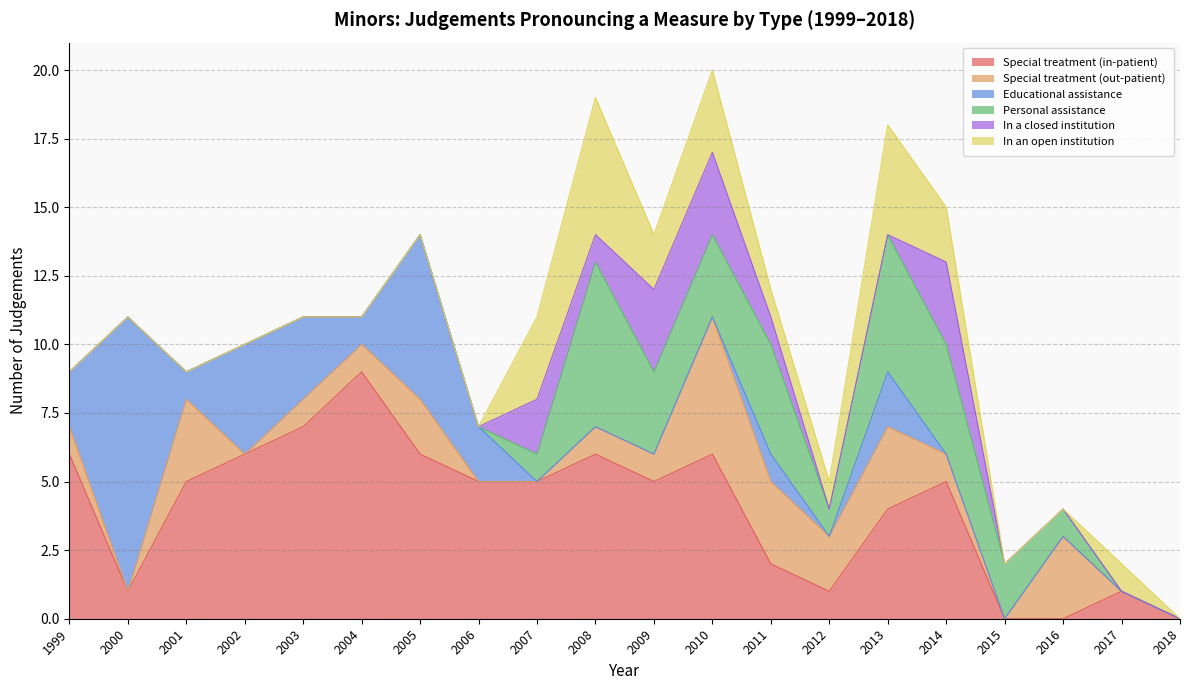

Reading right to left, transcribe all the data shown in this chart.

Special treatment (in-patient): 0	1	0	0	5	4	1	2	6	5	6	5	5	6	9	7	6	5	1	6
Special treatment (out-patient): 0	0	3	0	1	3	2	3	5	1	1	0	0	2	1	1	0	3	0	1
Educational assistance: 0	0	0	0	0	2	0	1	0	0	0	0	2	6	1	3	4	1	10	2
Personal assistance: 0	0	1	2	4	5	1	4	3	3	6	1	0	0	0	0	0	0	0	0
In a closed institution: 0	0	0	0	3	0	0	1	3	3	1	2	0	0	0	0	0	0	0	0
In an open institution: 0	1	0	0	2	4	1	1	3	2	5	3	0	0	0	0	0	0	0	0